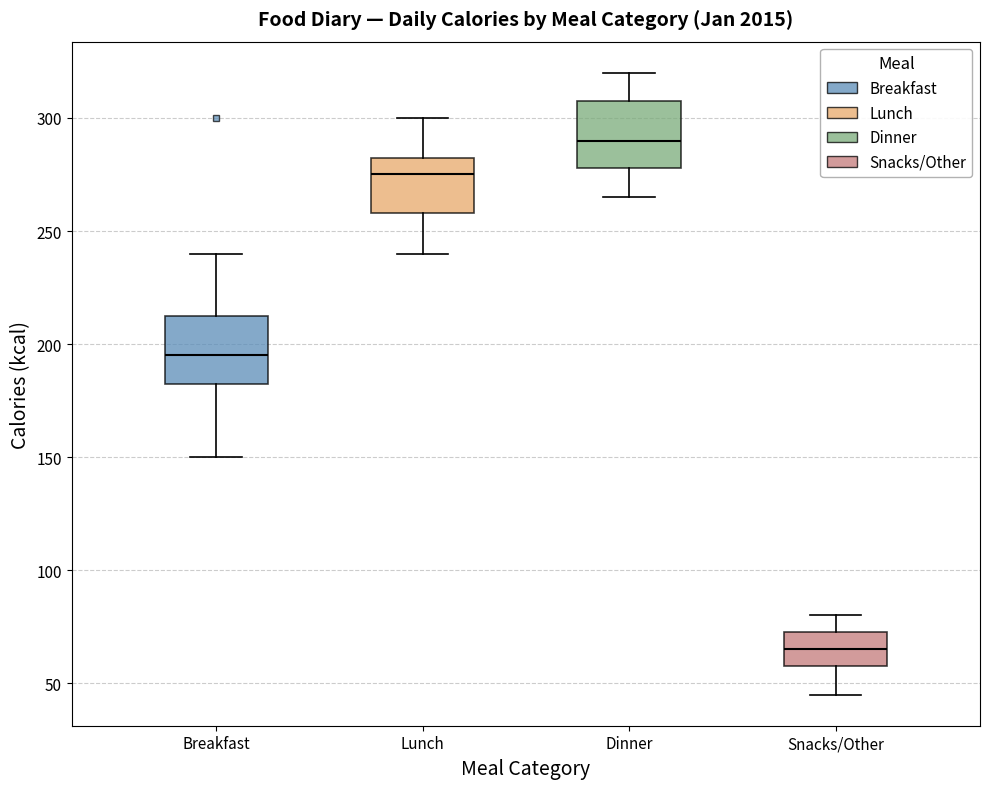

Where is the lower edge of the box for Snacks/Other on the y-axis? The values are not printed on the chart, so give them approximately, as read against the axis.

60